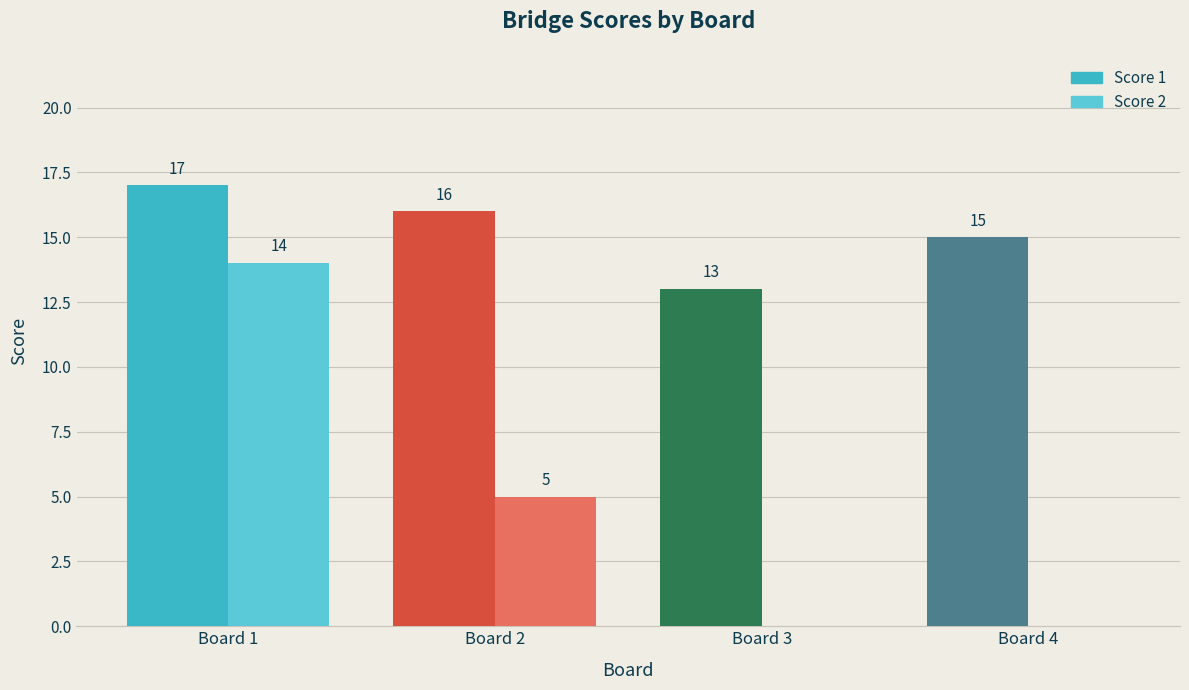

Which series has the widest spread of values?

Score 2